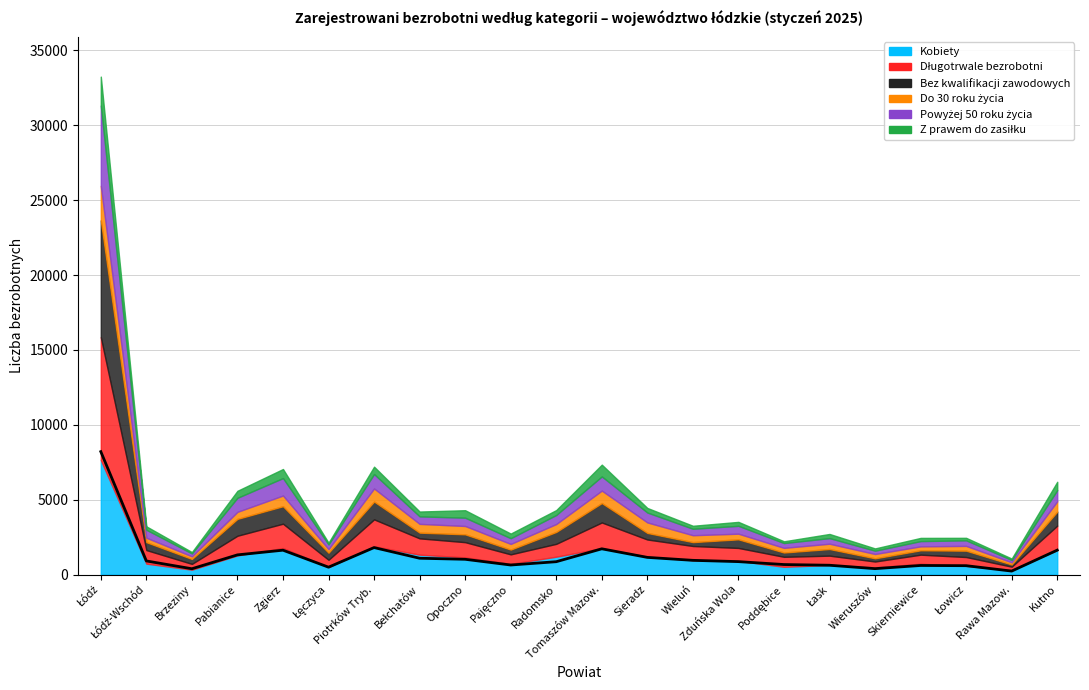

True or false: Do 30 roku życia has a value of 146 at Rawa Mazow..

True